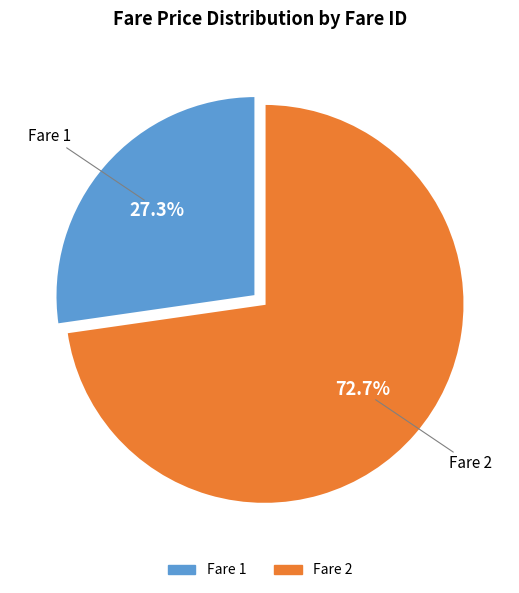

Is there any slice that represents more than half of the pie?

Yes